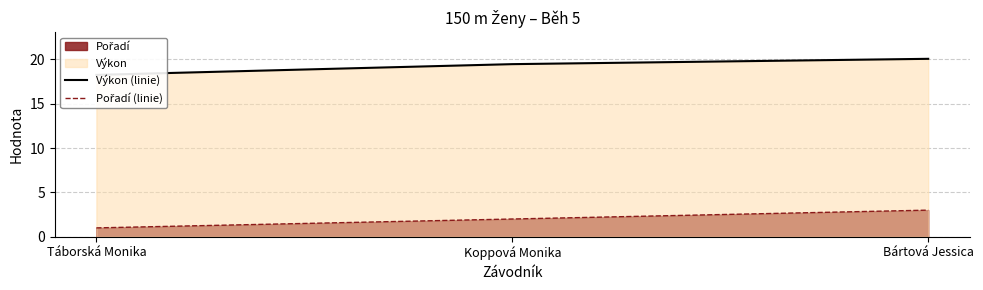

What position from the left is Táborská Monika?

1